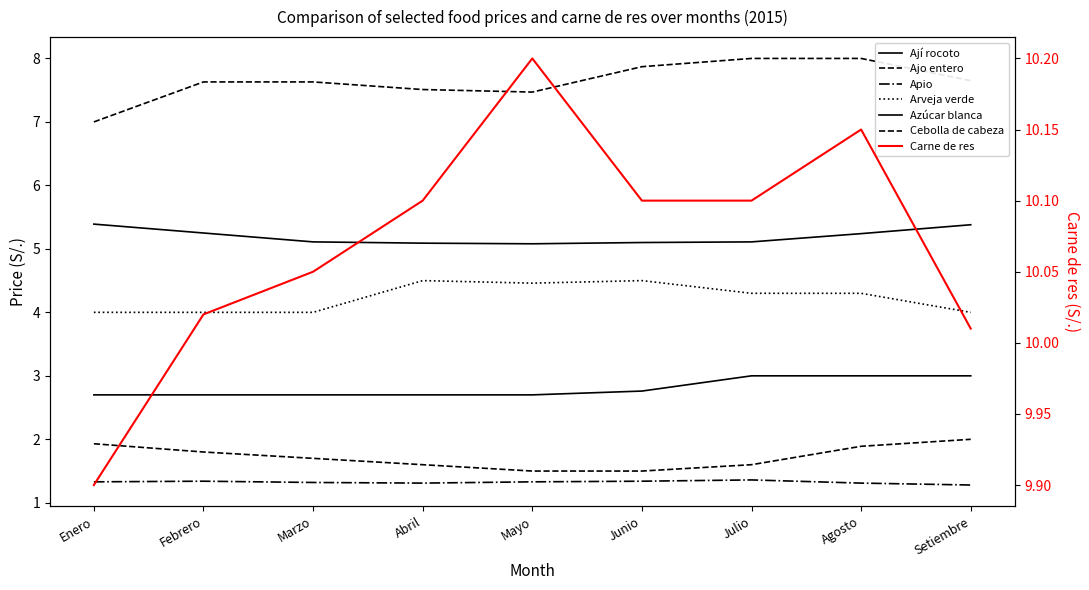

What is the sum of the Cebolla de cabeza values at Marzo and Setiembre?

3.7